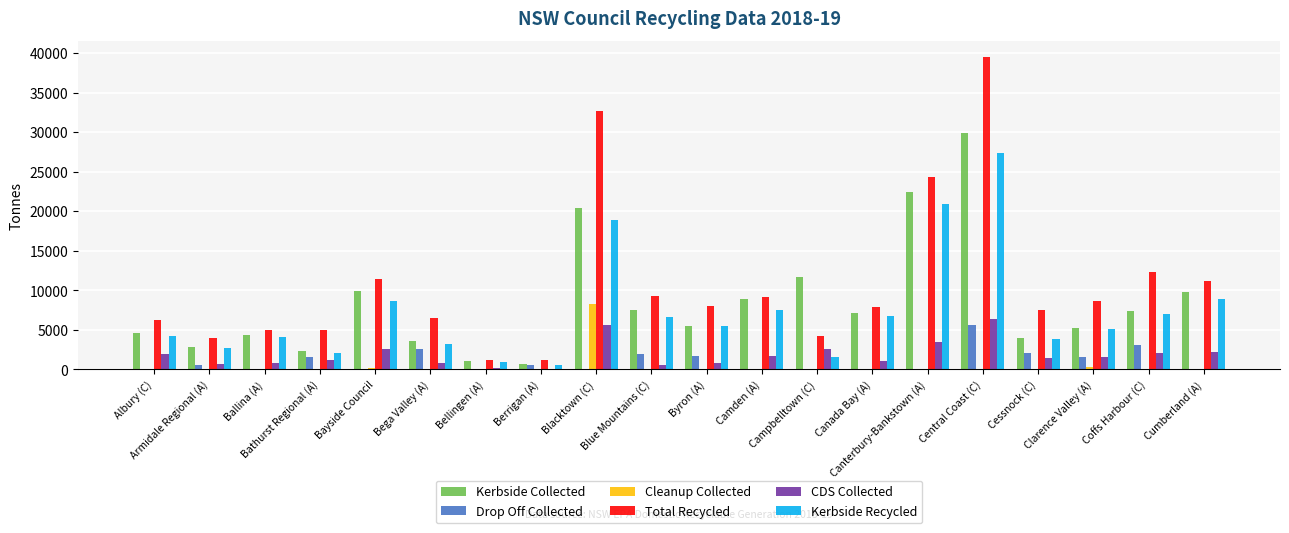

Which series has the largest total across all categories?

Total Recycled